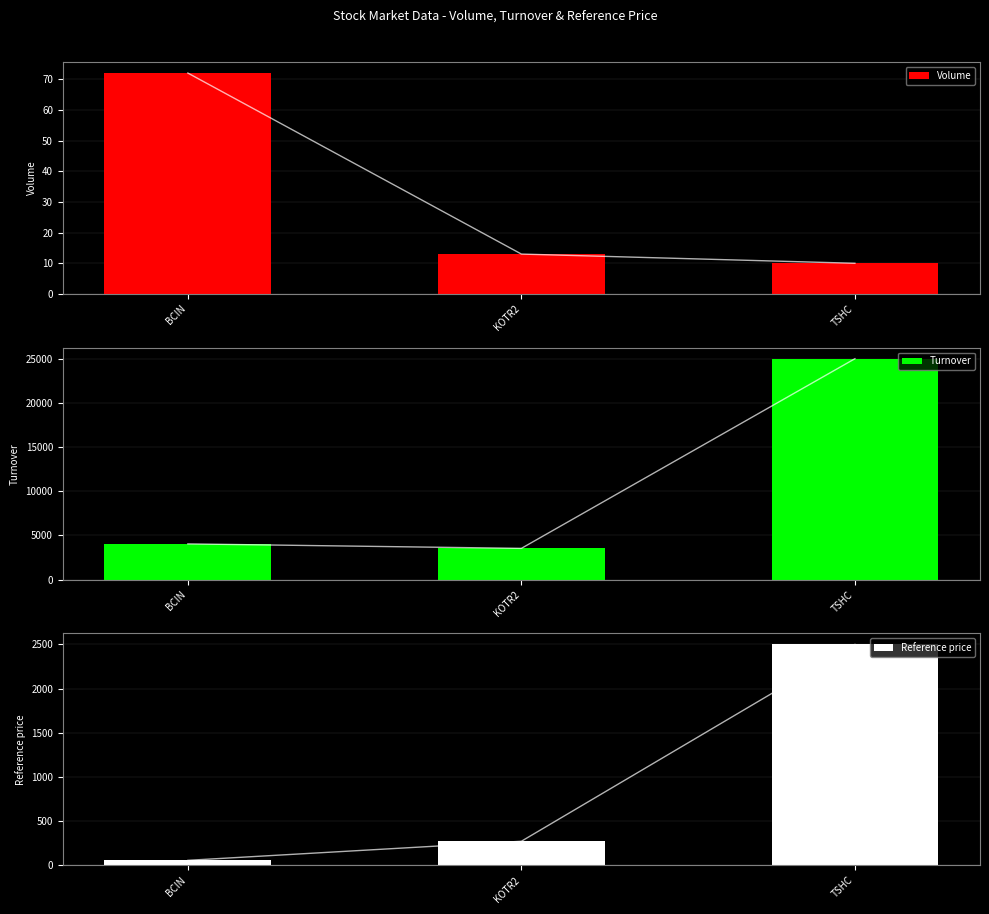

Is the value of Turnover at TSHC greater than the value of Volume at TSHC?

Yes